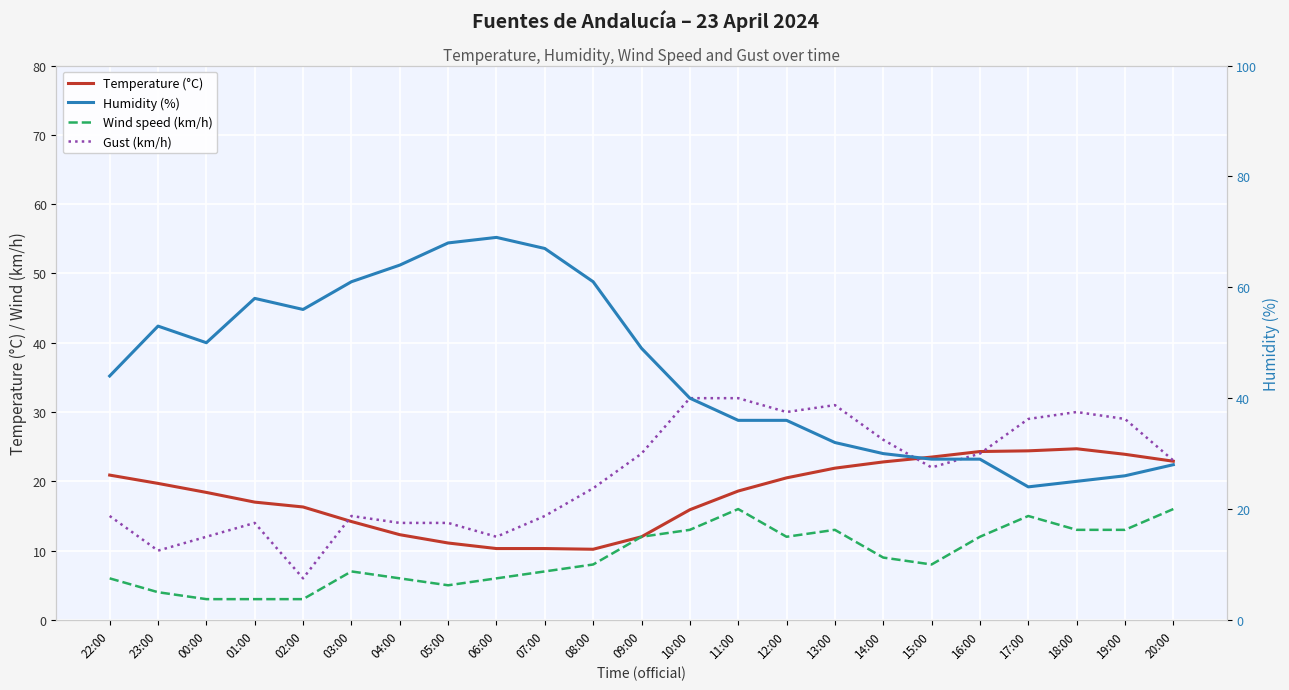

The value of Gust (km/h) at 04:00 is 18.9. True or false?

False